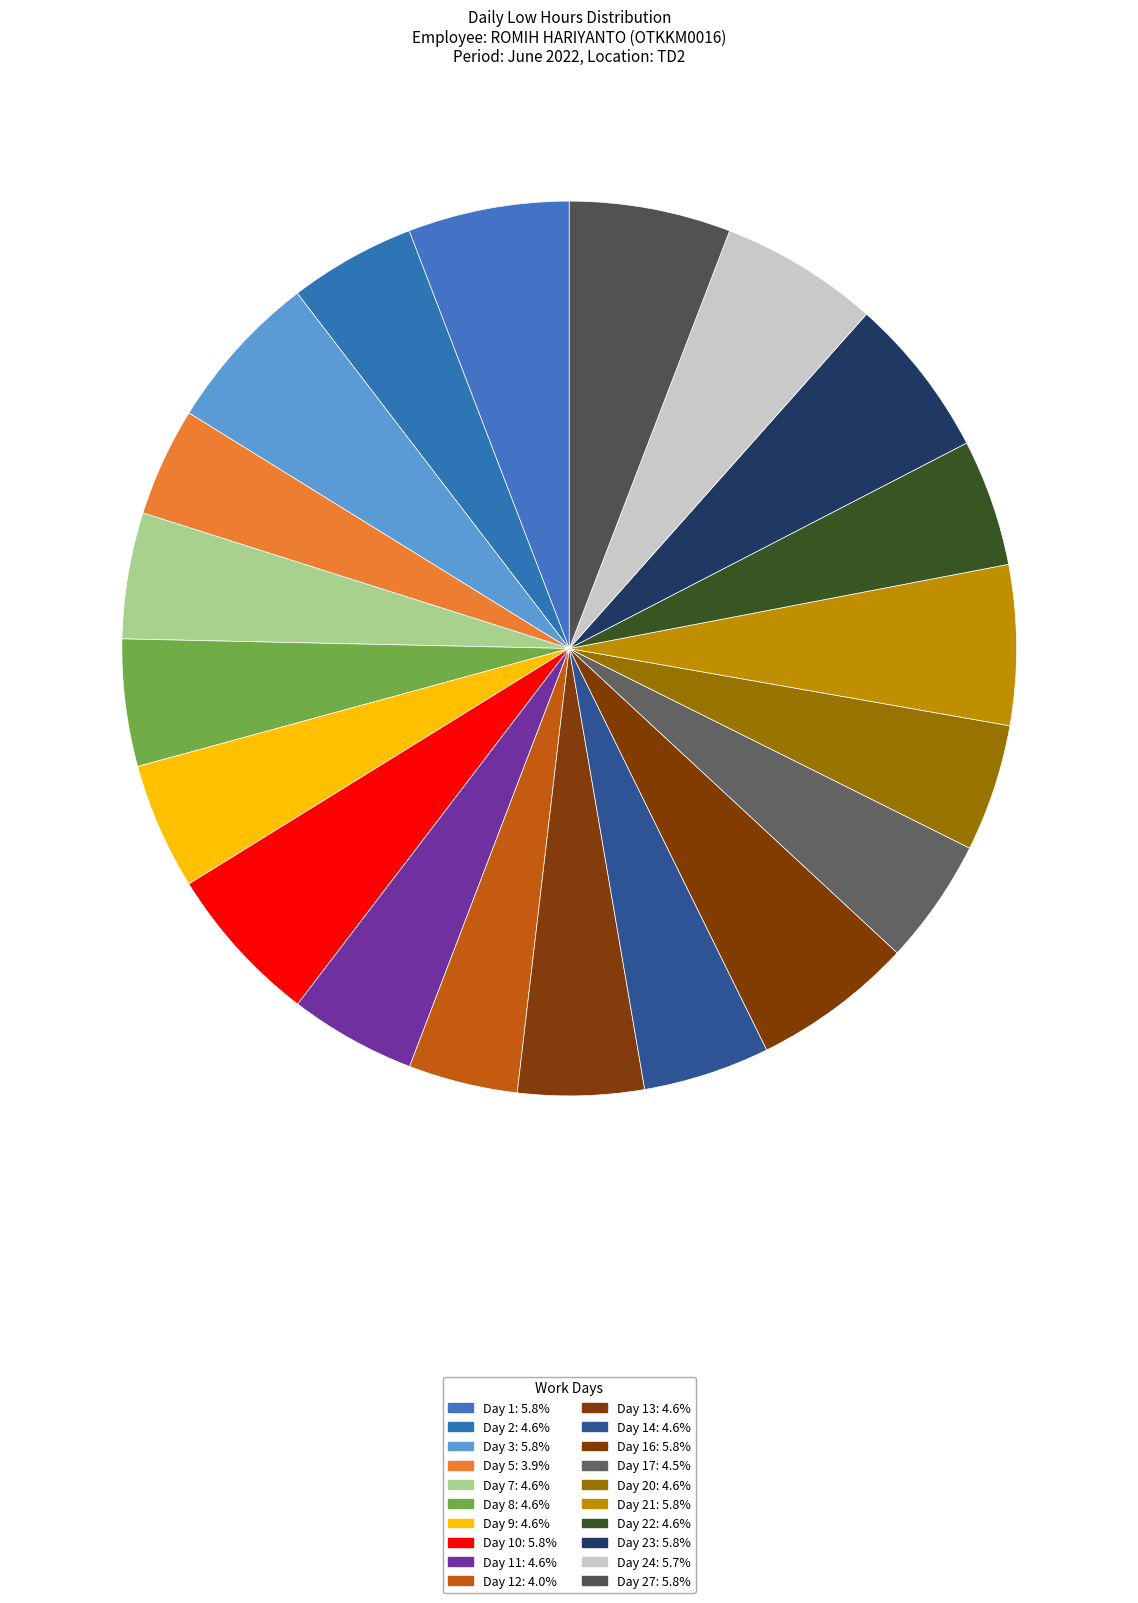

Count the number of slices in the pie.

20